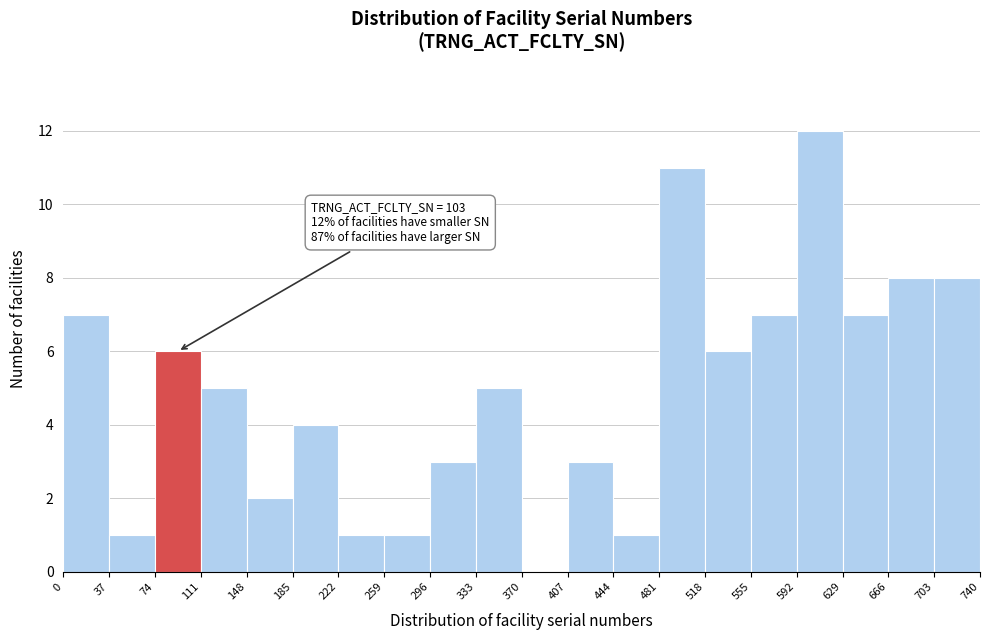

Which range on the x-axis has the tallest bar?

592 to 629